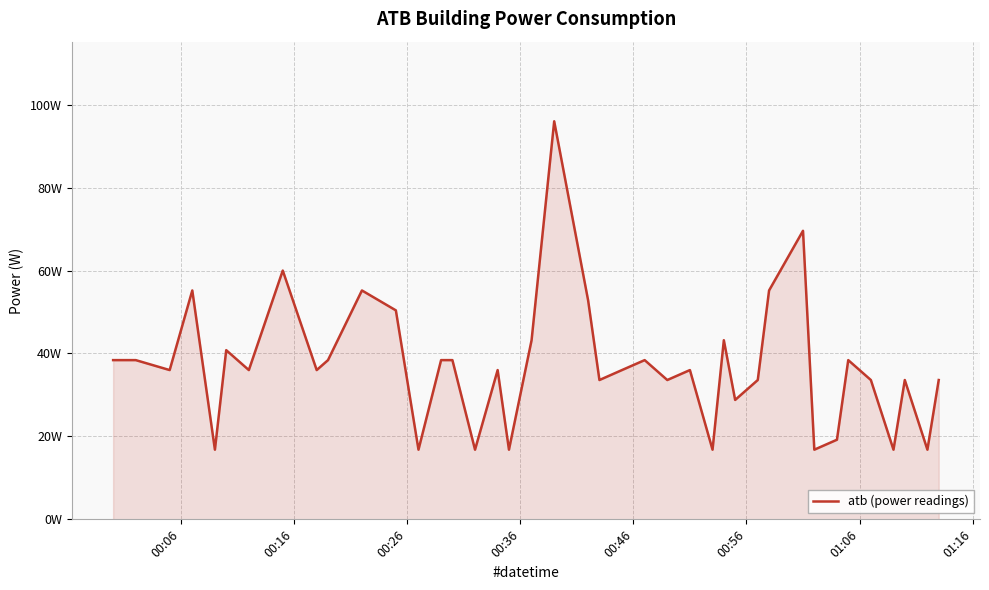

True or false: there are more than 1 points higher than both neighbors.

True